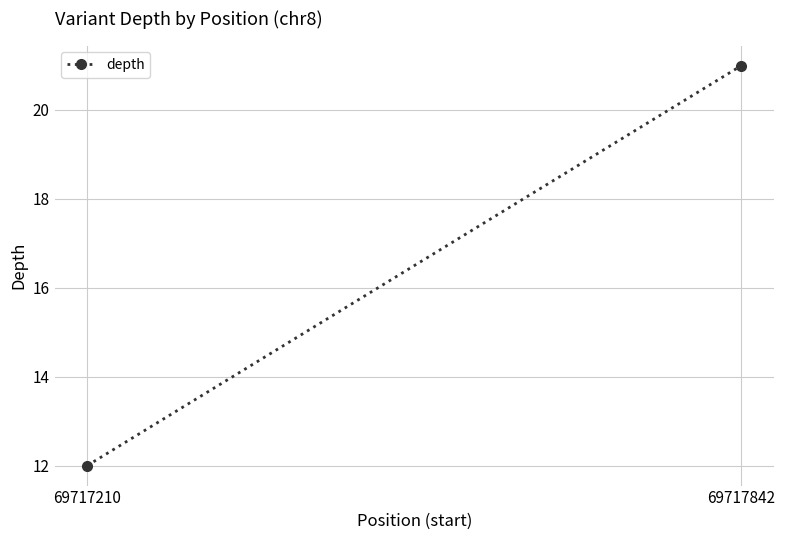

Count the values in the range 12 to 21.

2